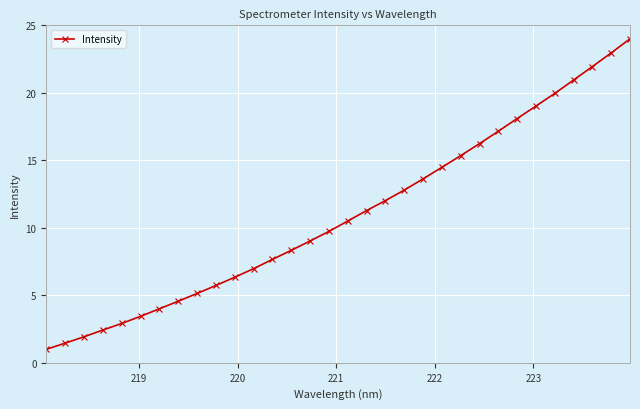

Reading left to right, what are all the values shown in this chart?

1.0	1.5	1.9	2.4	2.9	3.4	4.0	4.6	5.1	5.7	6.3	7.0	7.7	8.3	9.0	9.7	10.5	11.3	12.0	12.8	13.6	14.5	15.3	16.2	17.2	18.1	19.0	20.0	20.9	21.9	23.0	24.0